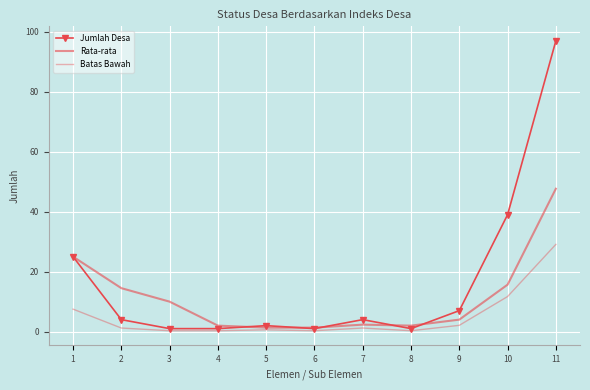

Which series has the largest total across all categories?

Jumlah Desa